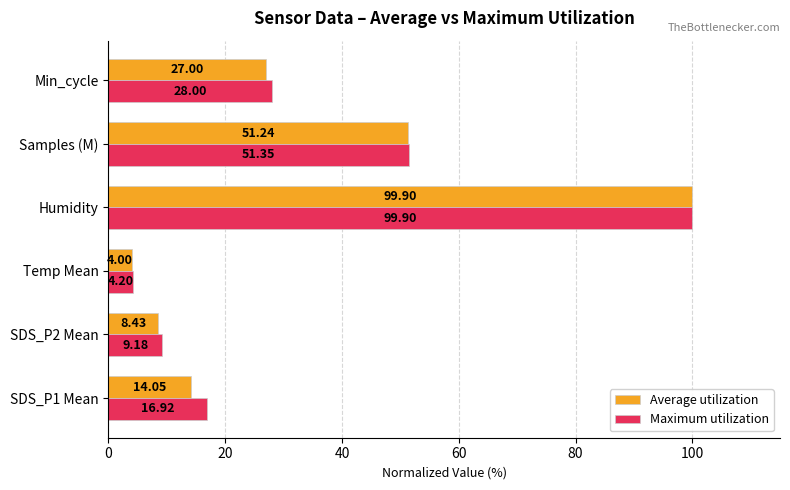

What is the sum of all Maximum utilization values?

209.8